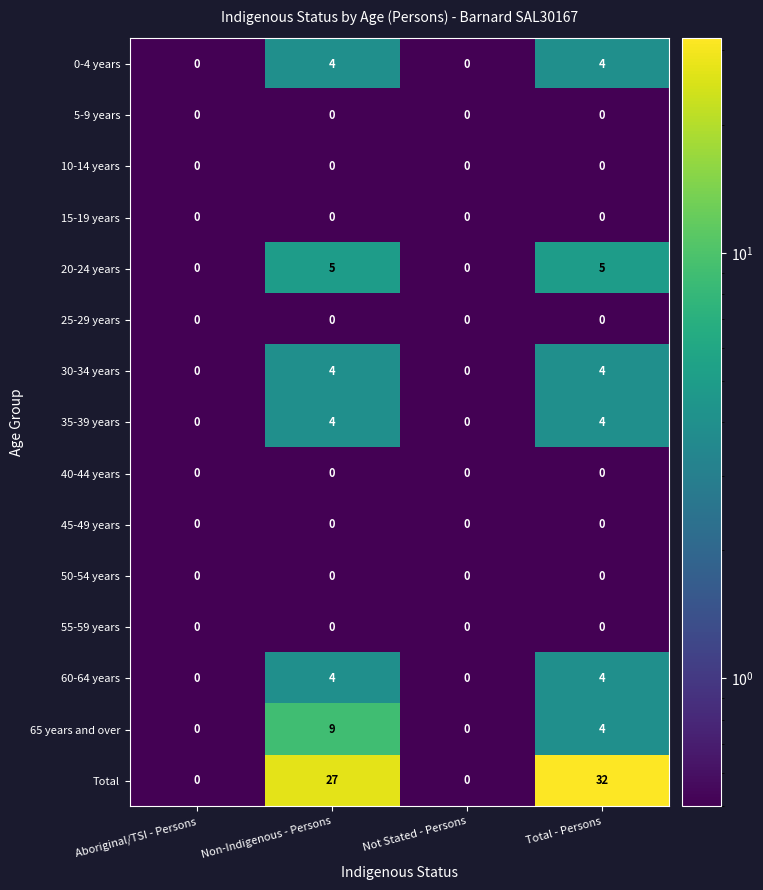

What is the minimum value shown in the chart?

0